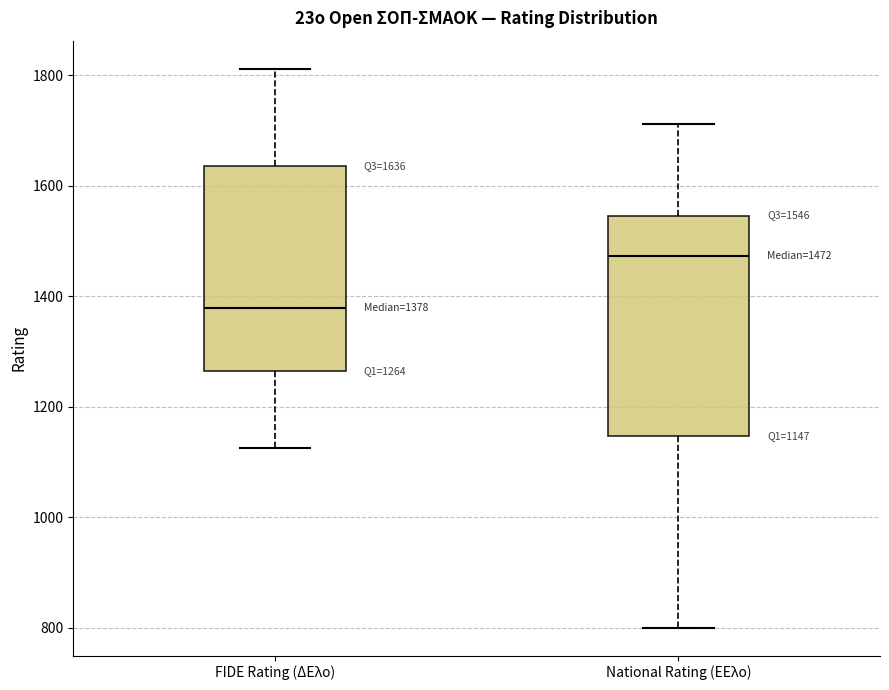

Comparing the boxes themselves (not the whiskers), which one is the tallest?

National Rating (ΕΕλο)